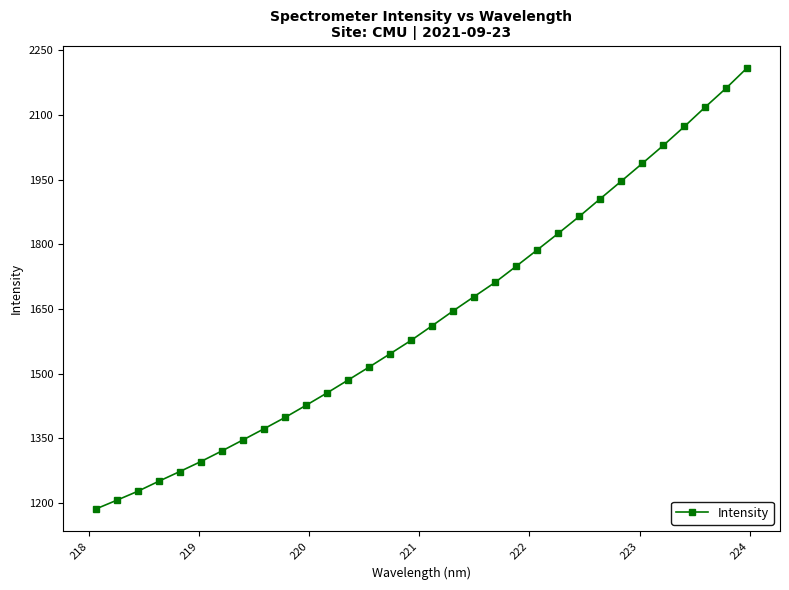

What is the smallest value displayed?

1185.4